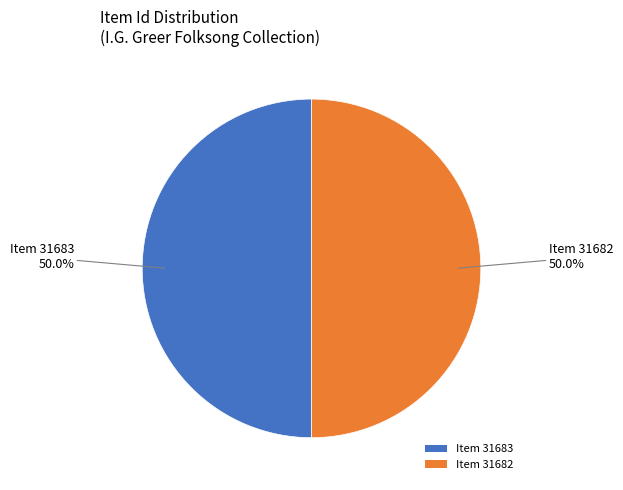

Combined, what portion of the pie is Item 31682 and Item 31683?

100.0%